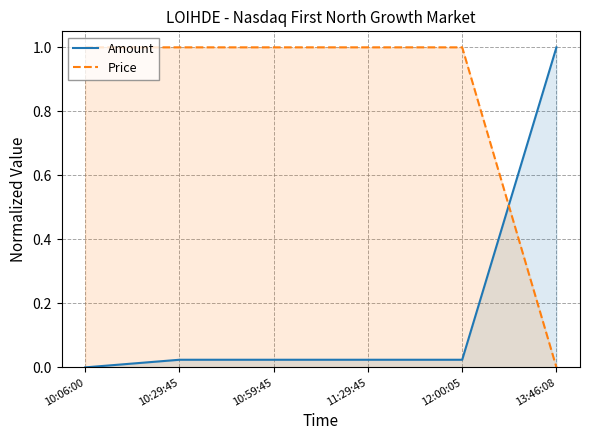

Where is Price nearest to the value 0?

13:46:08